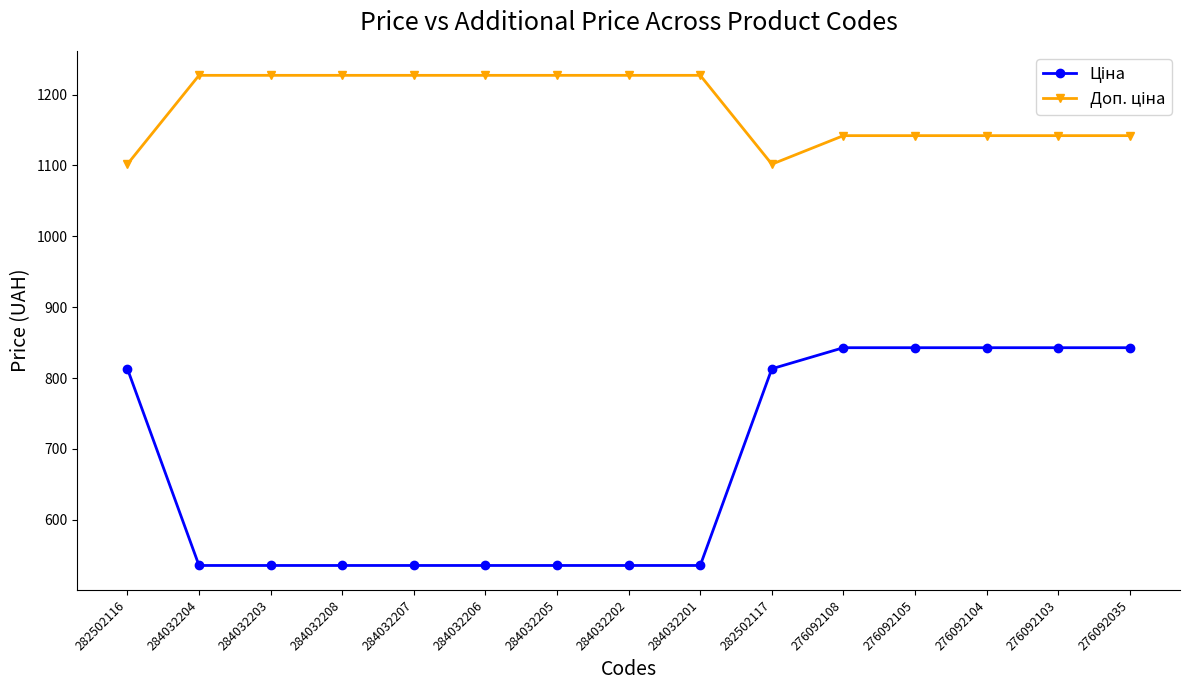

What is the total value across all series at 276092035?

1984.8